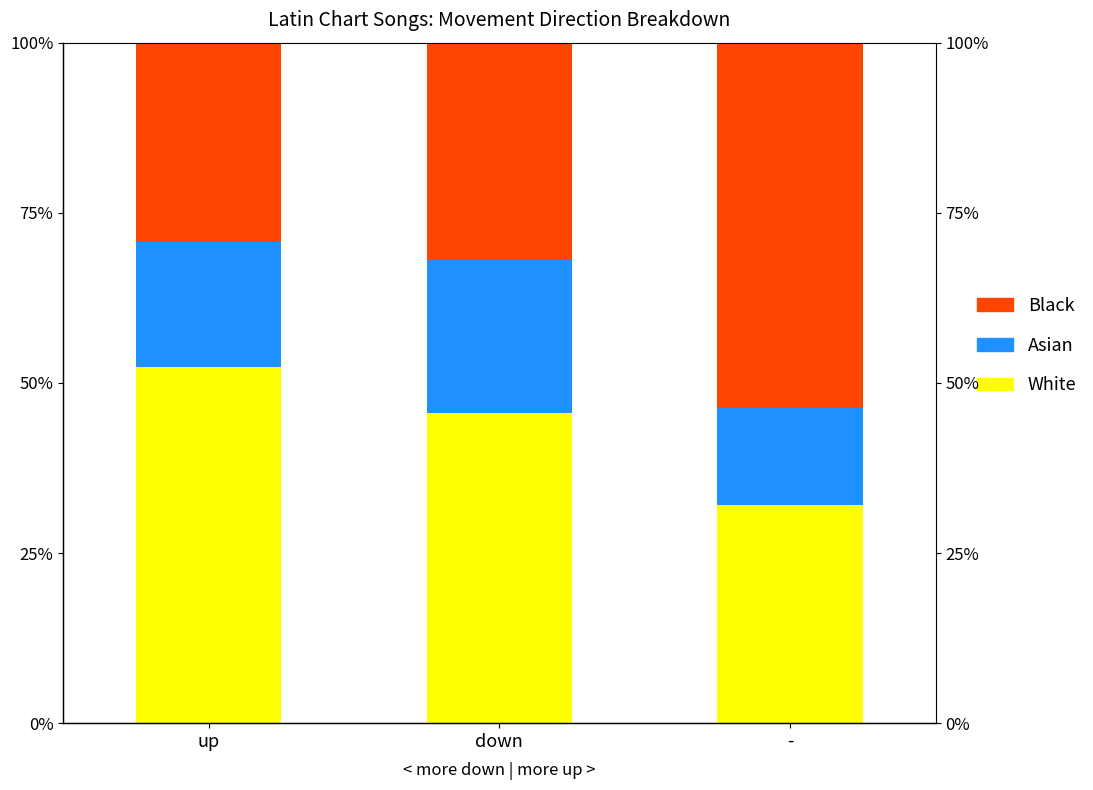

Rank the categories by White value from highest to lowest.

up, down, -